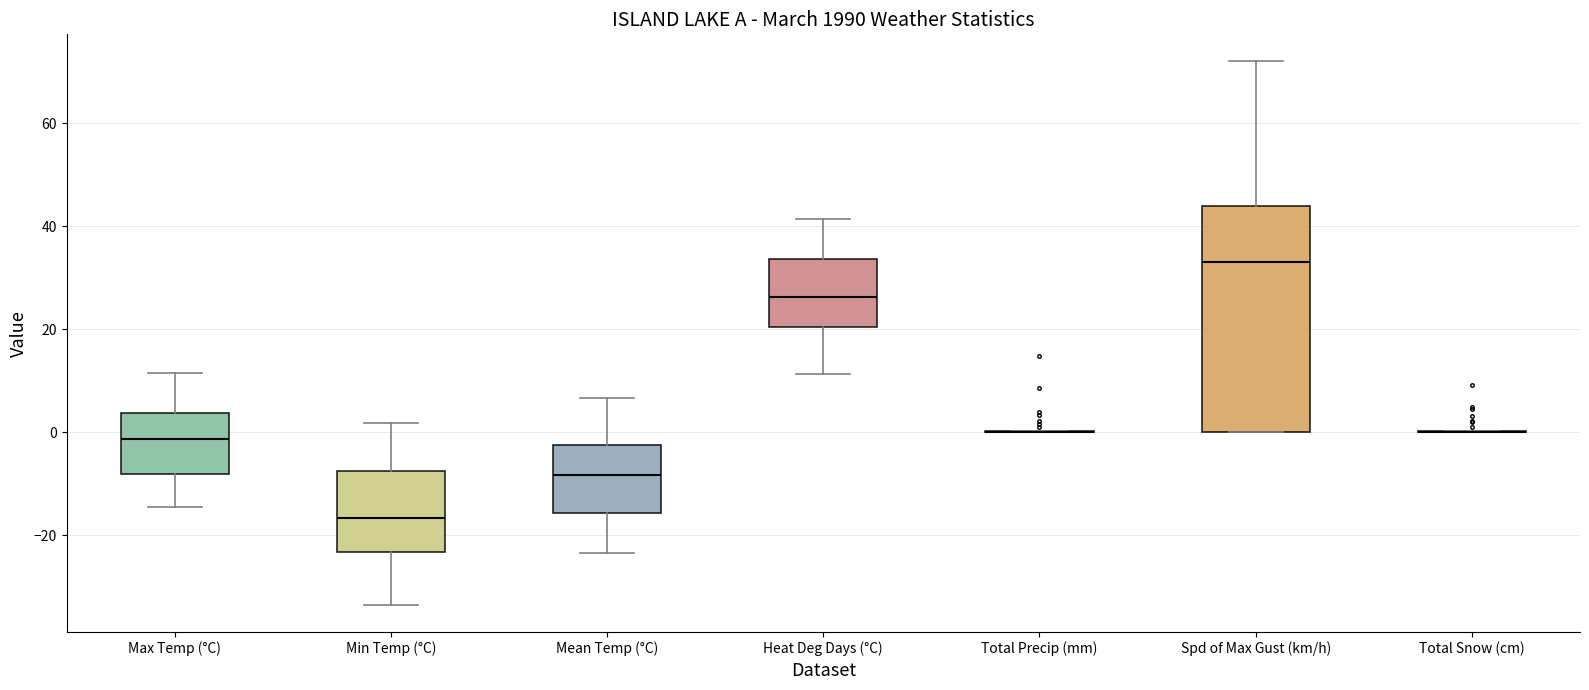

Reading left to right, transcribe this box plot: for each box, give where its median line is, the range the box spans, and where its two whiskers end, as read against the y-axis. The values are not printed on the chart, so give them approximately, as read against the axis.

Max Temp (°C): median -2, box -8 to 4, whiskers -14 to 12
Min Temp (°C): median -16, box -24 to -8, whiskers -34 to 2
Mean Temp (°C): median -8, box -16 to -2, whiskers -24 to 6
Heat Deg Days (°C): median 26, box 20 to 34, whiskers 12 to 42
Total Precip (mm): box collapsed to a line at 0, whiskers 0 to 0
Spd of Max Gust (km/h): median 34, box 0 to 44, whiskers 0 to 72
Total Snow (cm): box collapsed to a line at 0, whiskers 0 to 0